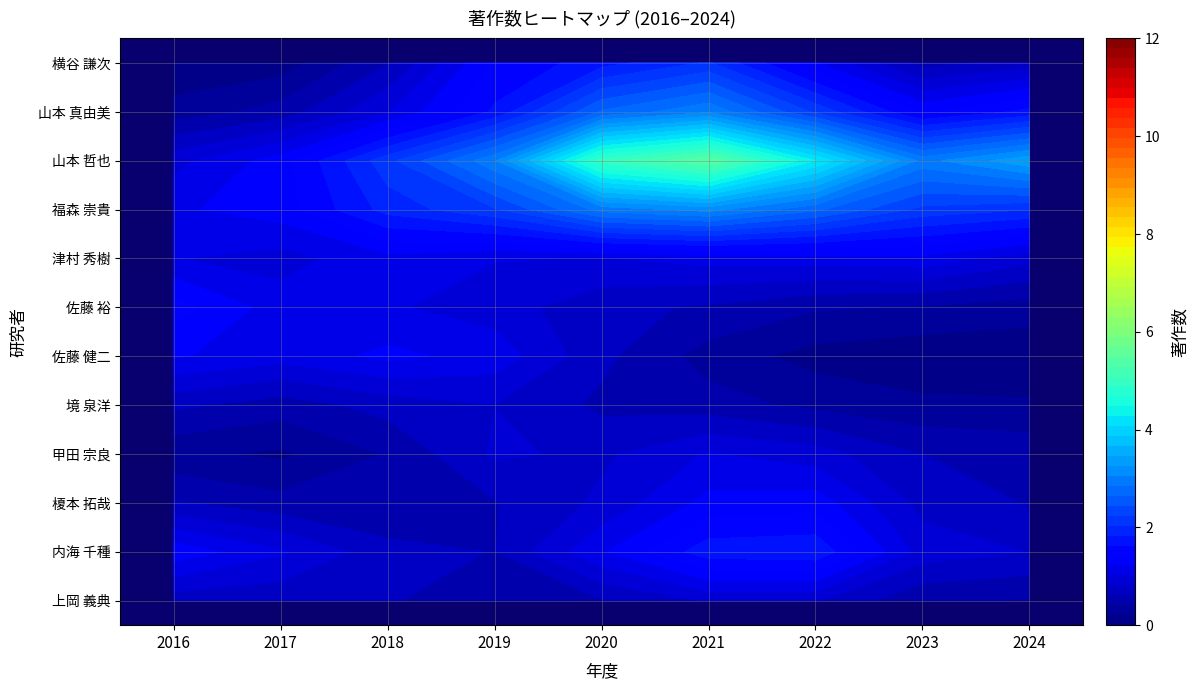

What is the sum of all 佐藤 健二 values?

8